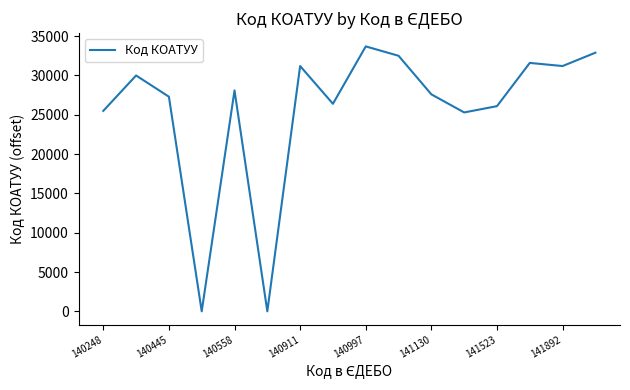

What is the greatest value displayed?

33701